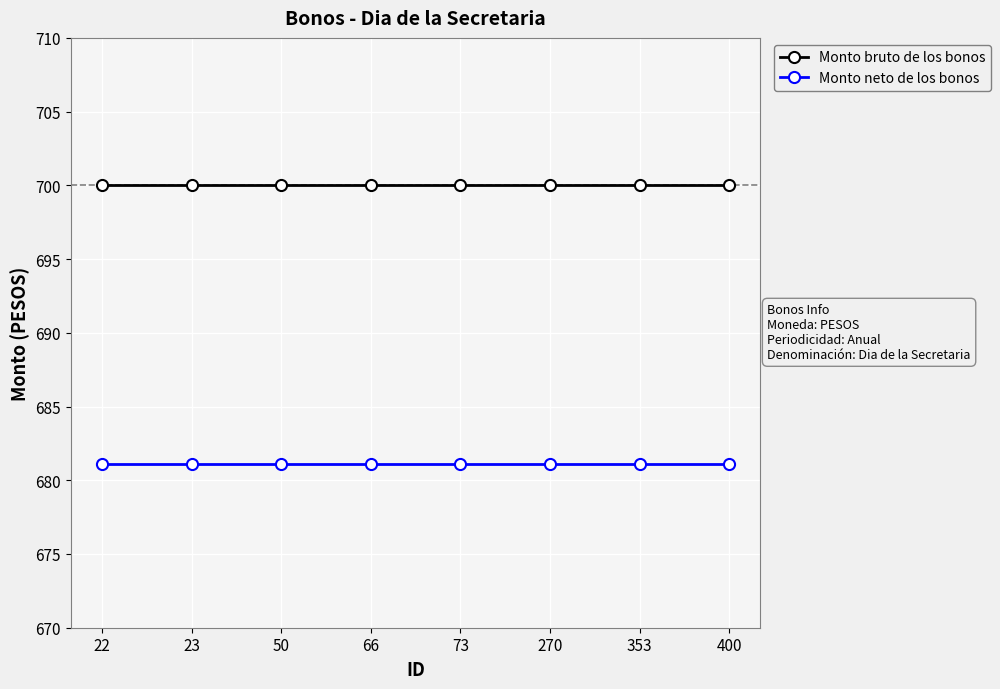

What is the value of the Monto neto de los bonos point at the 7th from the left?

681.1